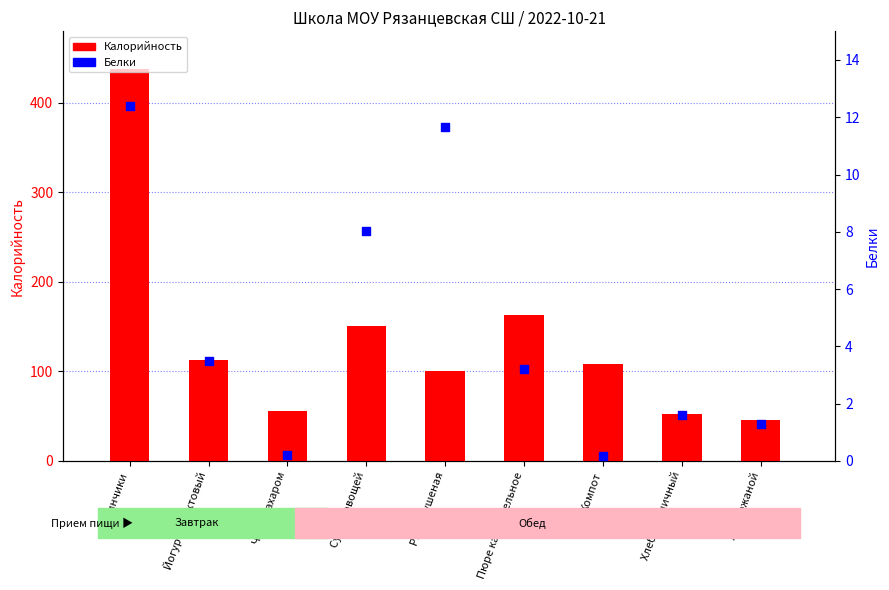

At which category is the sum across all series the highest?

Блинчики